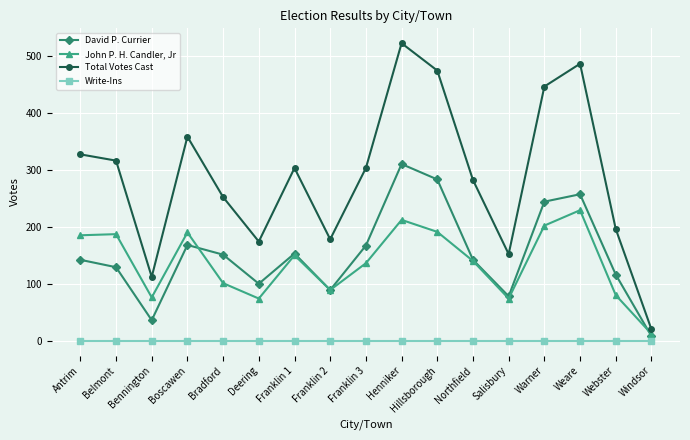

True or false: Total Votes Cast and Write-Ins cross at least once.

False